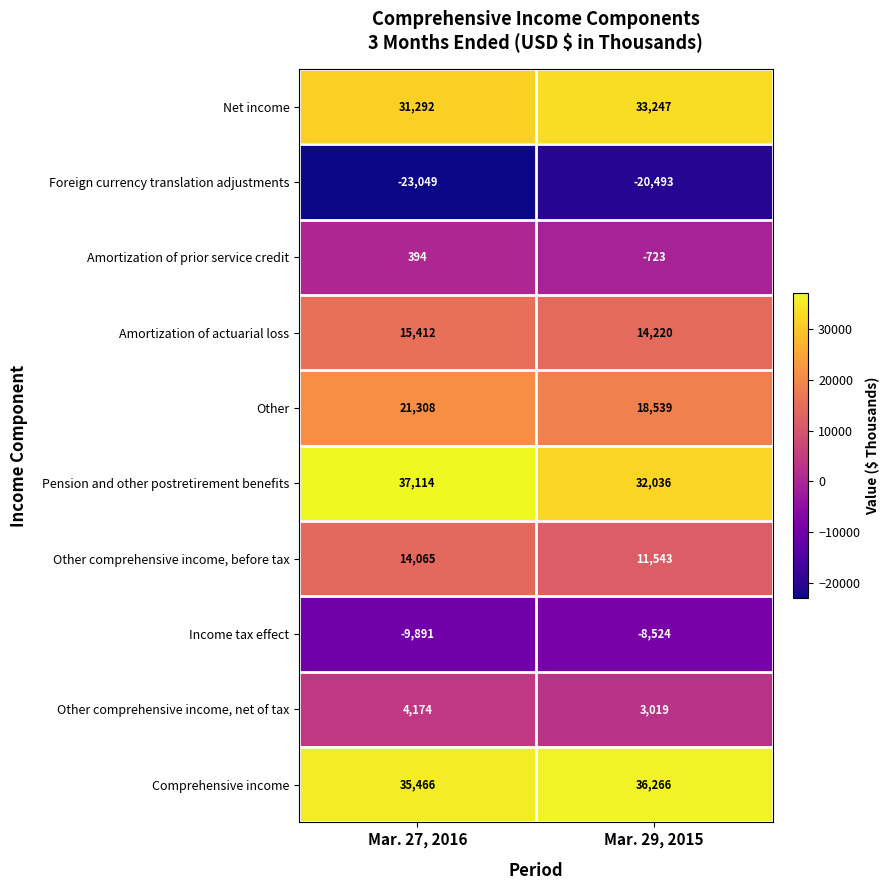

Reading left to right, transcribe all the data shown in this chart.

Net income: Mar. 27, 2016=31292	Mar. 29, 2015=33247
Foreign currency translation adjustments: Mar. 27, 2016=-23049	Mar. 29, 2015=-20493
Amortization of prior service credit: Mar. 27, 2016=394	Mar. 29, 2015=-723
Amortization of actuarial loss: Mar. 27, 2016=15412	Mar. 29, 2015=14220
Other: Mar. 27, 2016=21308	Mar. 29, 2015=18539
Pension and other postretirement benefits: Mar. 27, 2016=37114	Mar. 29, 2015=32036
Other comprehensive income, before tax: Mar. 27, 2016=14065	Mar. 29, 2015=11543
Income tax effect: Mar. 27, 2016=-9891	Mar. 29, 2015=-8524
Other comprehensive income, net of tax: Mar. 27, 2016=4174	Mar. 29, 2015=3019
Comprehensive income: Mar. 27, 2016=35466	Mar. 29, 2015=36266